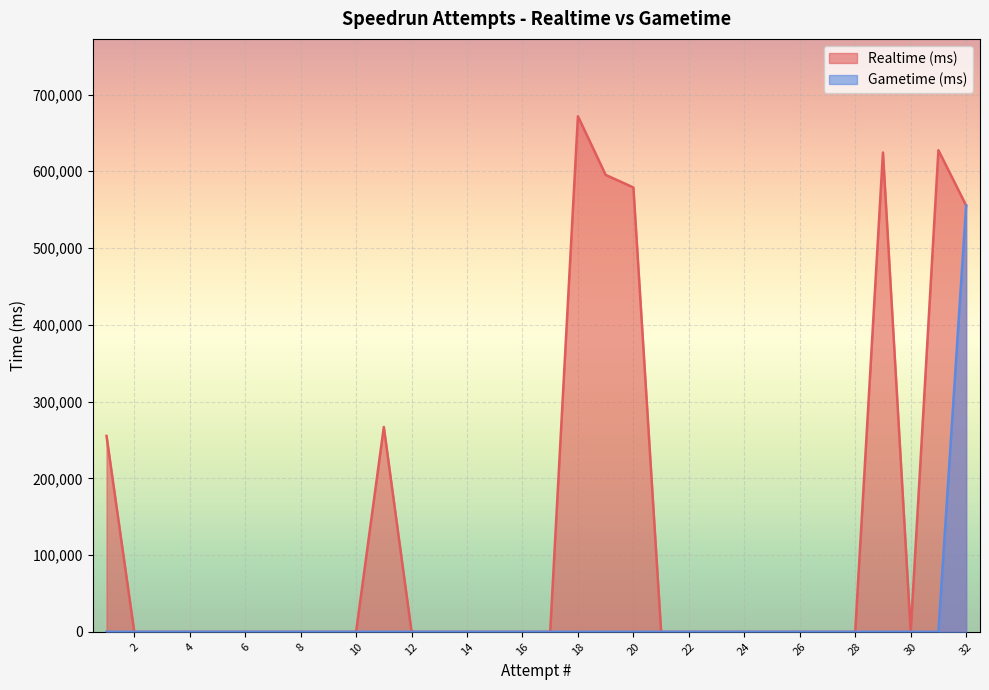

Rank the categories by Realtime (ms) value from lowest to highest.

30, 28, 27, 26, 25, 24, 23, 22, 21, 17, 16, 15, 14, 13, 12, 10, 9, 8, 7, 6, 5, 4, 3, 2, 1, 11, 32, 20, 19, 29, 31, 18